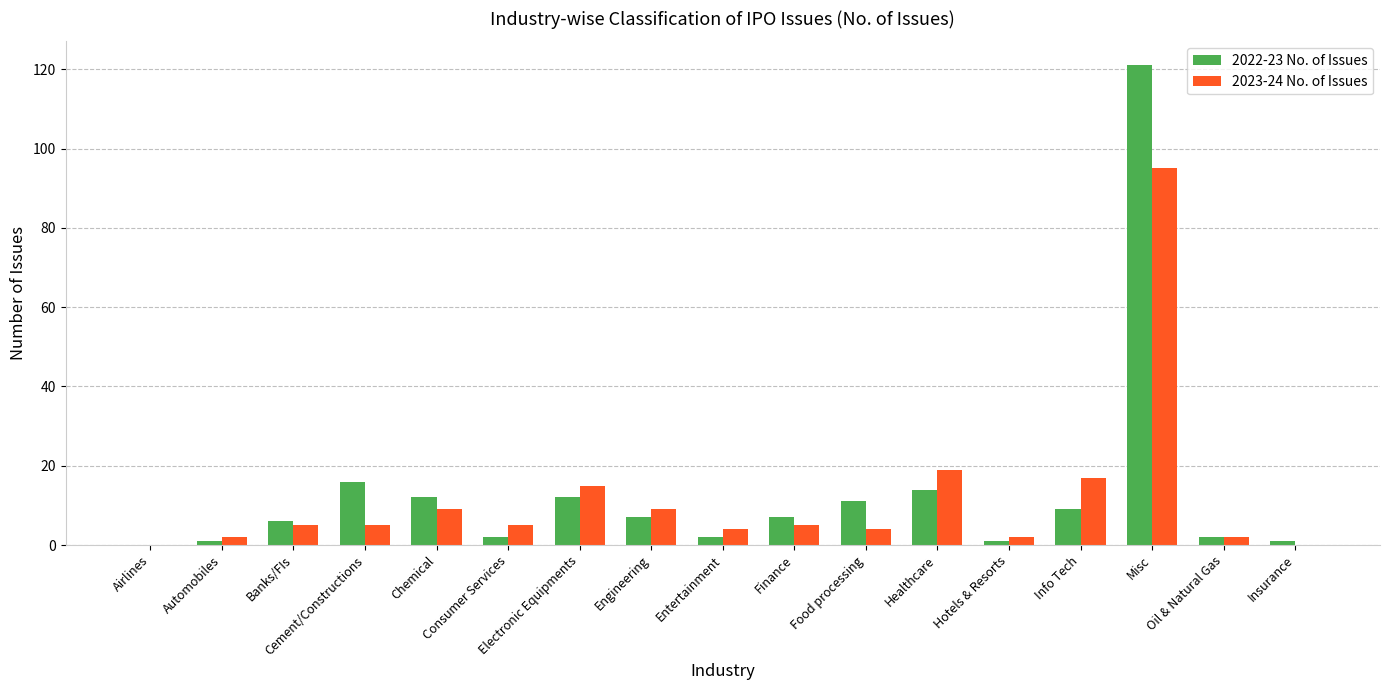

Which series has the widest spread of values?

2022-23 No. of Issues